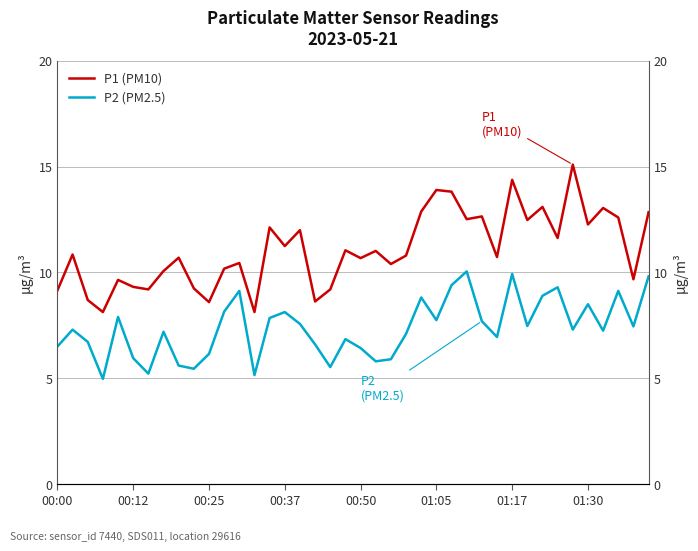

Reading left to right, list all the values displayed in this chart.

P1 (PM10): 9.2	10.8	8.7	8.1	9.7	9.3	9.2	10.1	10.7	9.2	8.6	10.2	10.4	8.1	12.1	11.2	12.0	8.6	9.2	11.1	10.7	11.0	10.4	10.8	12.9	13.9	13.8	12.5	12.7	10.7	14.4	12.5	13.1	11.6	15.1	12.3	13.1	12.6	9.7	12.8
P2 (PM2.5): 6.5	7.3	6.7	5.0	7.9	6.0	5.2	7.2	5.6	5.5	6.2	8.2	9.1	5.2	7.8	8.1	7.6	6.6	5.5	6.8	6.4	5.8	5.9	7.1	8.8	7.8	9.4	10.1	7.7	7.0	9.9	7.5	8.9	9.3	7.3	8.5	7.2	9.1	7.5	9.8